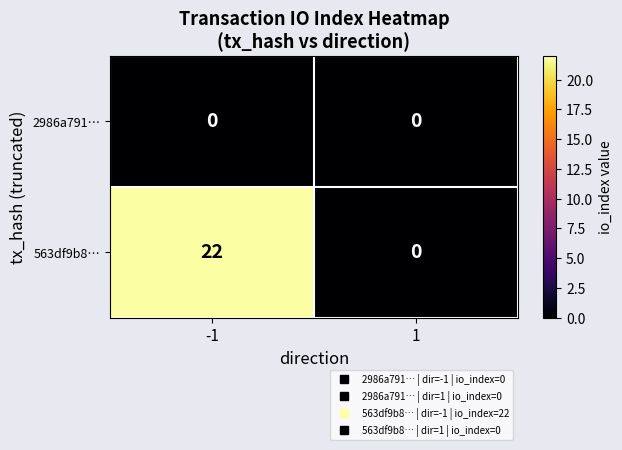

List the series in order of their peak value, lowest first.

2986a791…, 563df9b8…